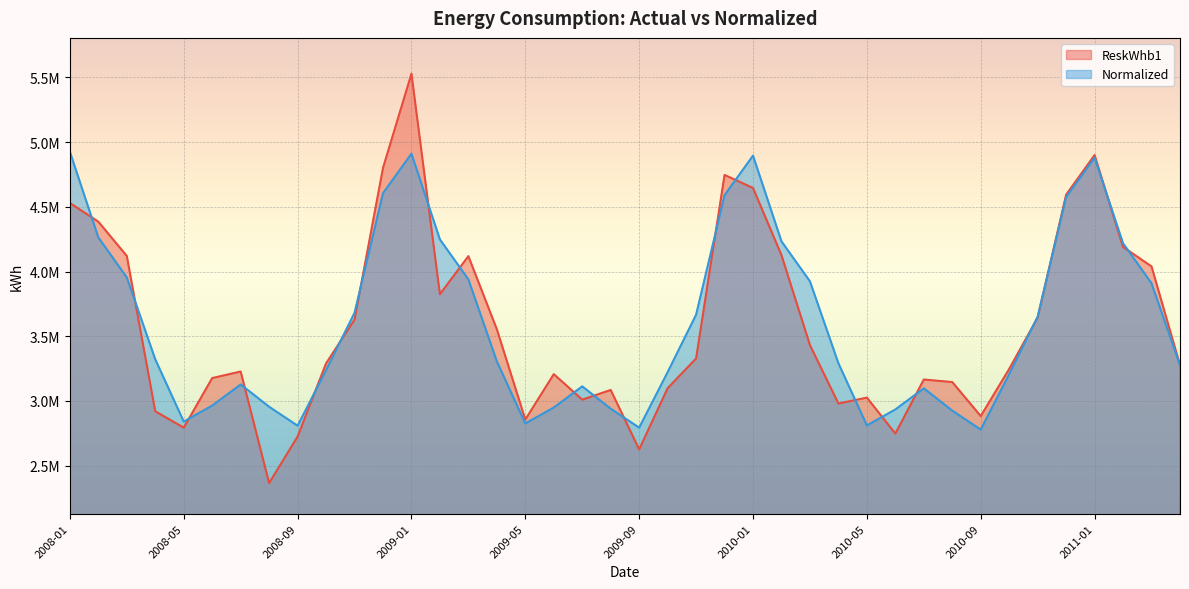

List the series in order of their overall mean, lowest first.

ReskWhb1, Normalized